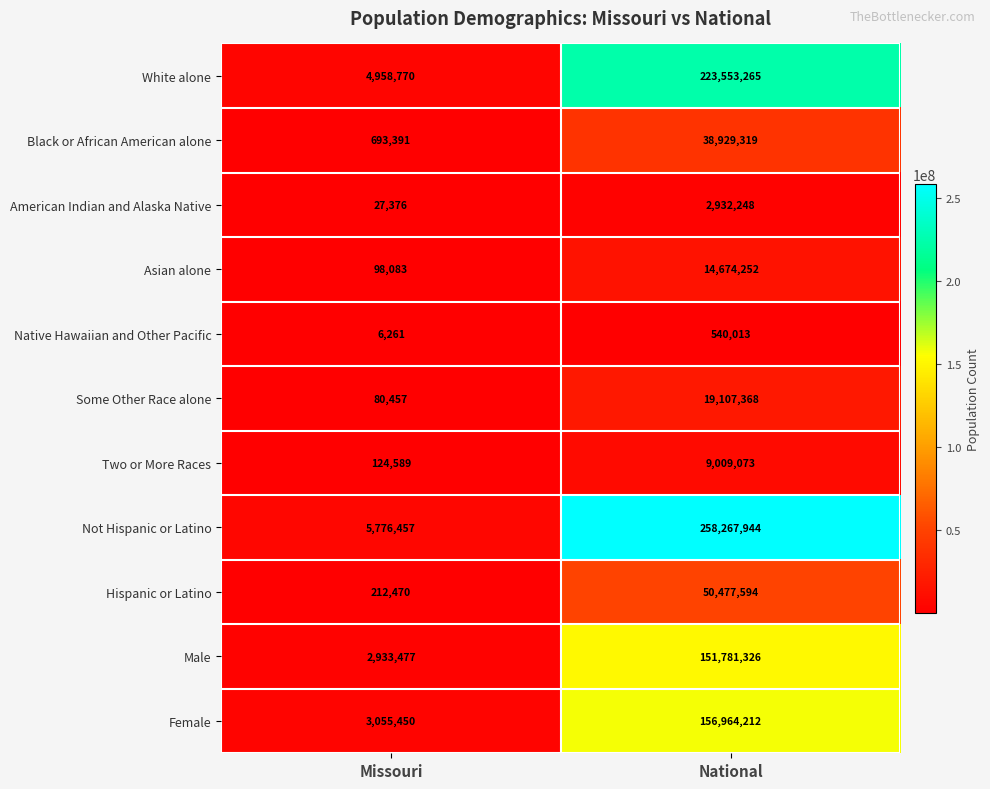

The Two or More Races series shows 124589 at Missouri. True or false?

True